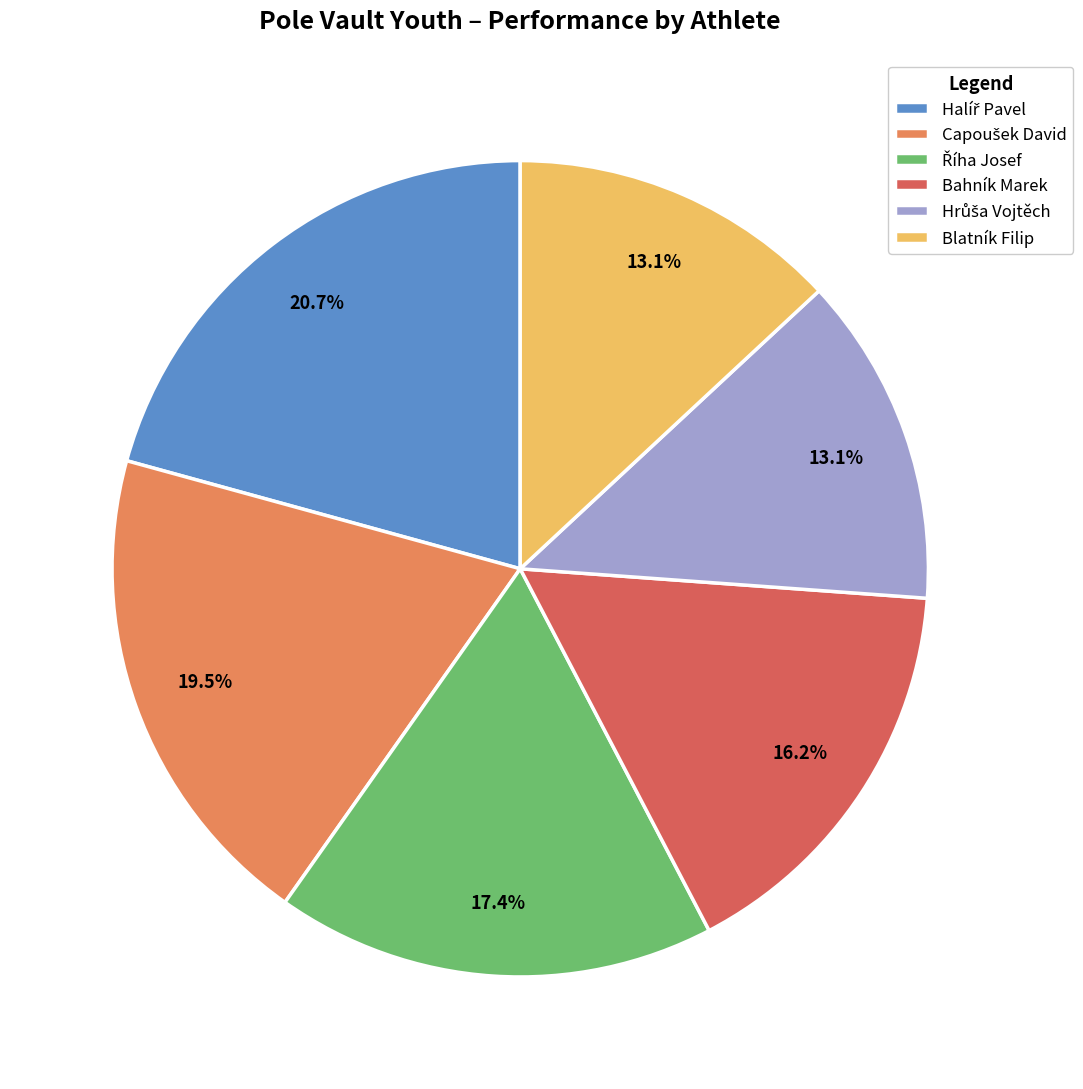

Is Bahník Marek the majority of the pie?

No